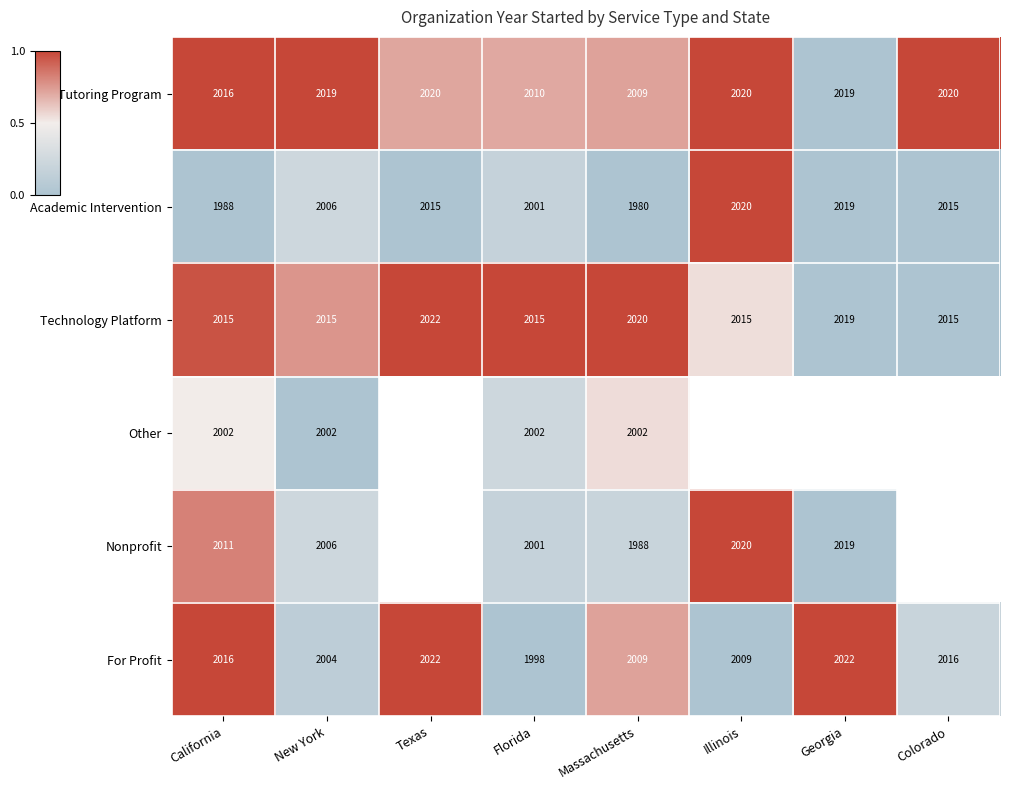

What is the difference between the second highest and minimum values in the Tutoring Program series?

11